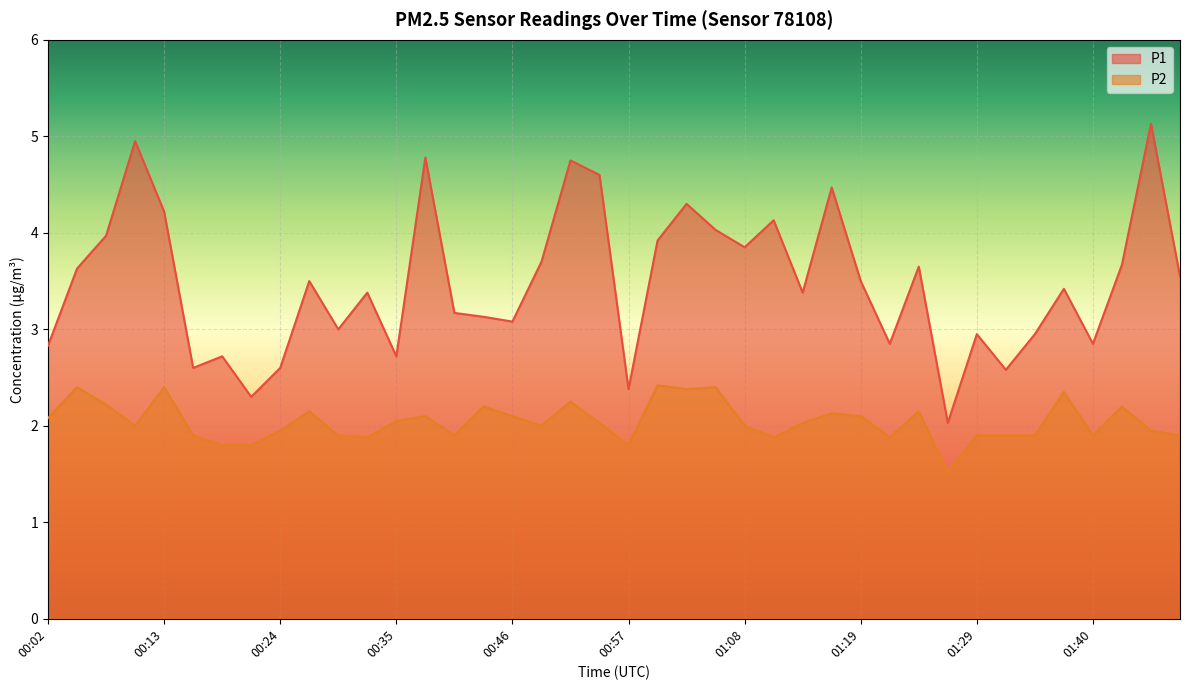

Reading left to right, transcribe all the data shown in this chart.

P1: 2.8	3.6	4.0	5.0	4.2	2.6	2.7	2.3	2.6	3.5	3.0	3.4	2.7	4.8	3.2	3.1	3.1	3.7	4.8	4.6	2.4	3.9	4.3	4.0	3.9	4.1	3.4	4.5	3.5	2.9	3.6	2.0	3.0	2.6	3.0	3.4	2.9	3.7	5.1	3.5
P2: 2.1	2.4	2.2	2.0	2.4	1.9	1.8	1.8	1.9	2.1	1.9	1.9	2.0	2.1	1.9	2.2	2.1	2.0	2.2	2.0	1.8	2.4	2.4	2.4	2.0	1.9	2.0	2.1	2.1	1.9	2.1	1.5	1.9	1.9	1.9	2.4	1.9	2.2	1.9	1.9